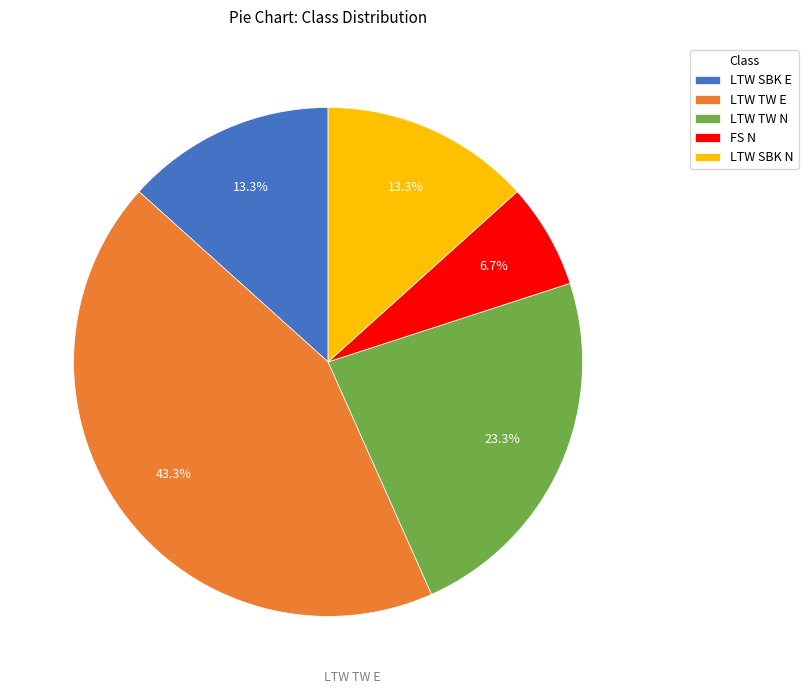

To the nearest percent, what is the combined percentage of LTW SBK N and LTW TW E?

57%